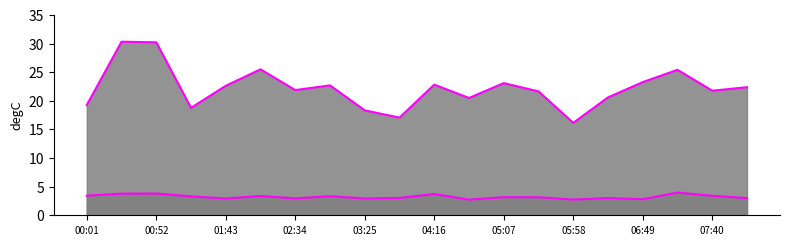

Rank the series at 01:43 from lowest to highest value.

SDS_P2 line, SDS_P1 line